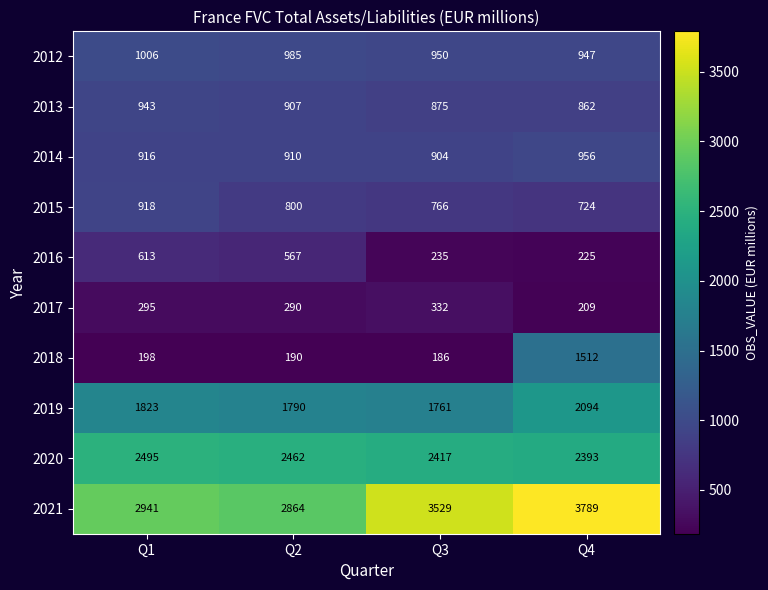

Which category has the lowest value in the 2016 series?

Q4